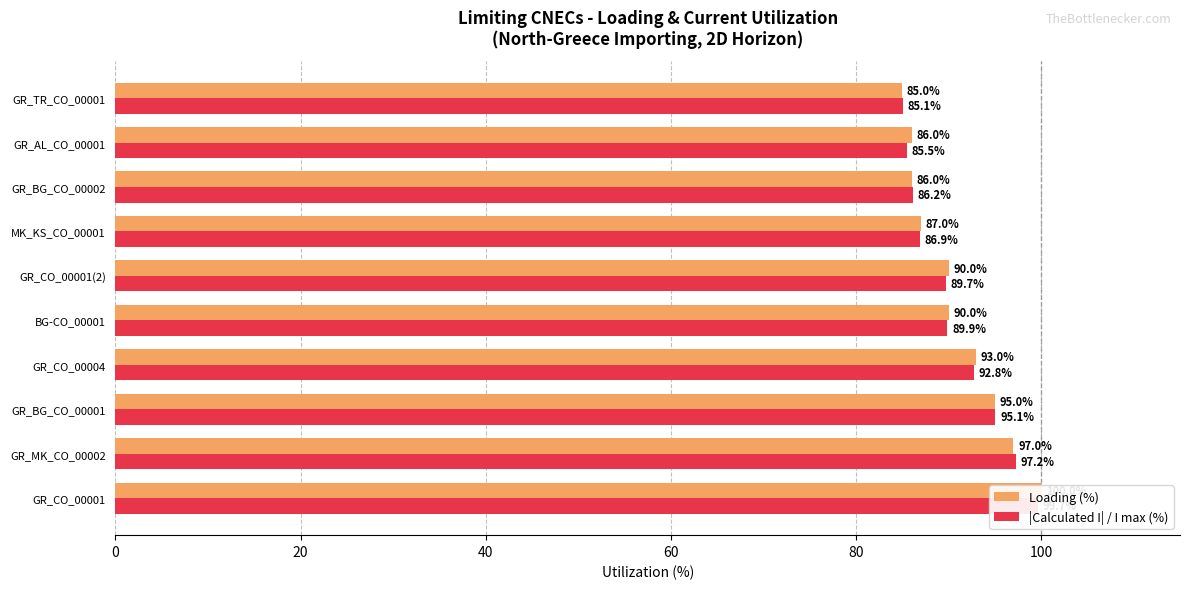

What position from the right is GR_AL_CO_00001?

2